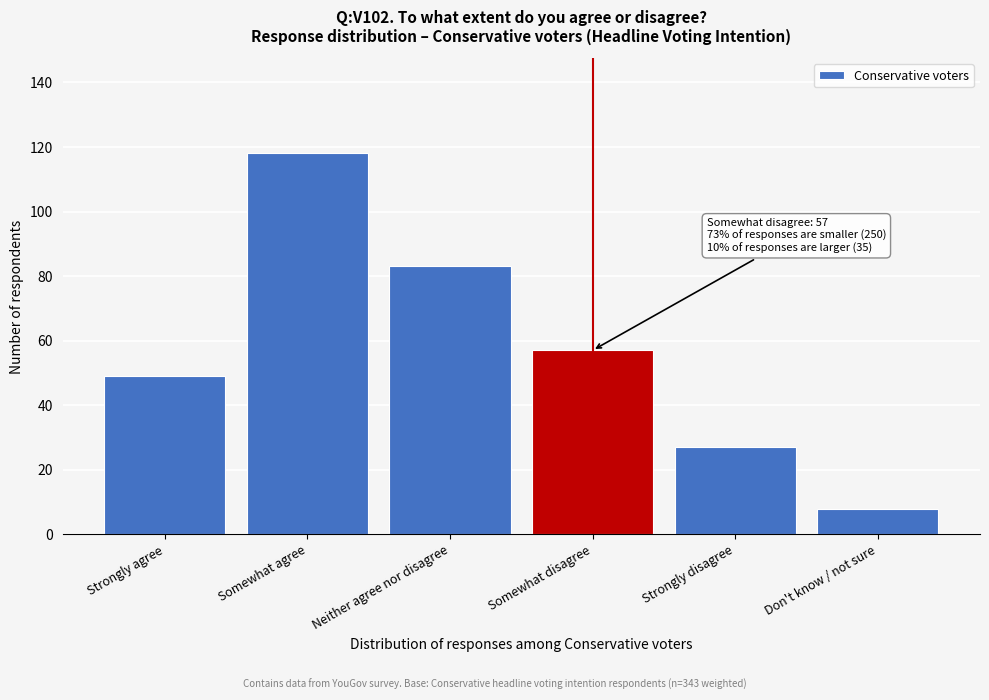

Reading right to left, extract all data points from this chart.

Don't know / not sure=8	Strongly disagree=27	Somewhat disagree=57	Neither agree nor disagree=83	Somewhat agree=118	Strongly agree=49